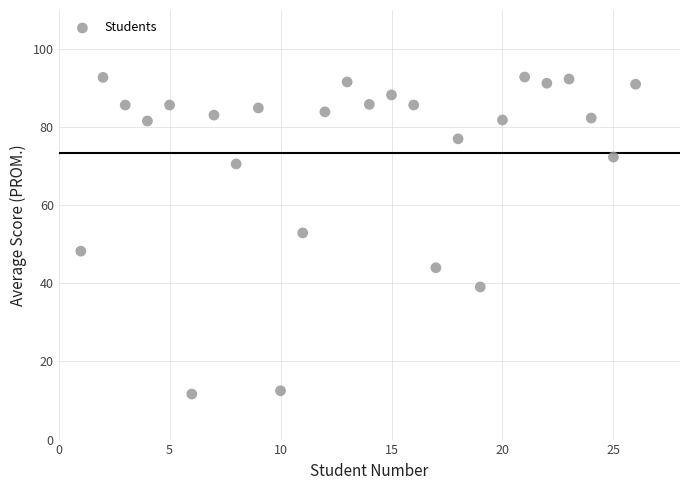

What is the range of Y values (max minus min)?

81.2